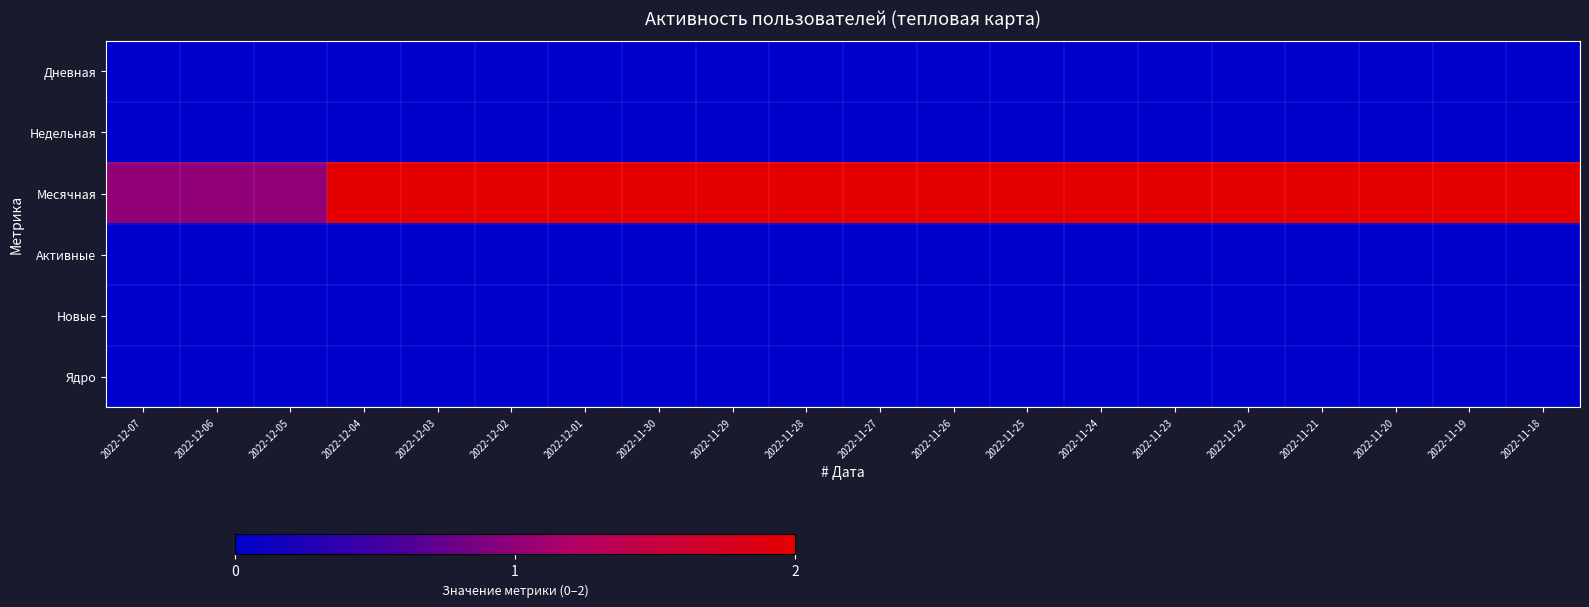

List the series in order of their peak value, lowest first.

Дневная, Недельная, Активные, Новые, Ядро, Месячная